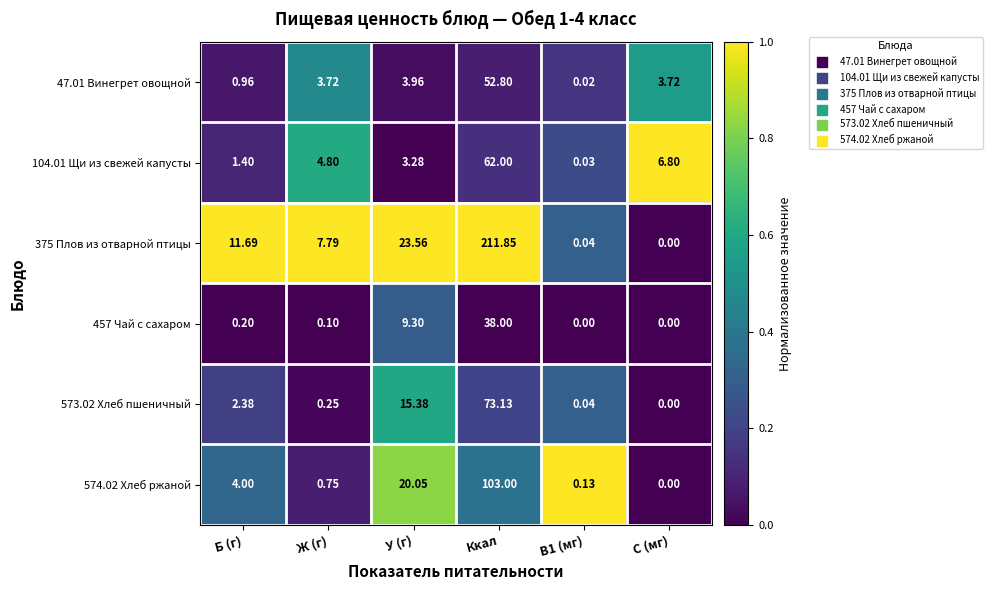

Is the value of 573.02 Хлеб пшеничный at C (мг) greater than the value of 375 Плов из отварной птицы at У (г)?

No